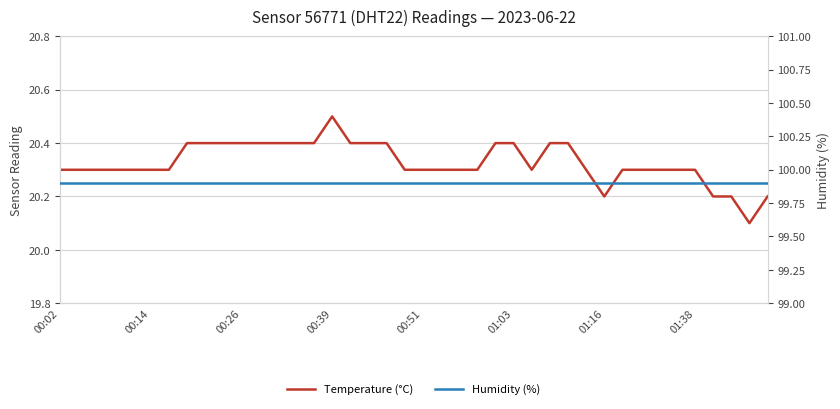

Which category has the highest value in the Humidity (%) series?

00:02